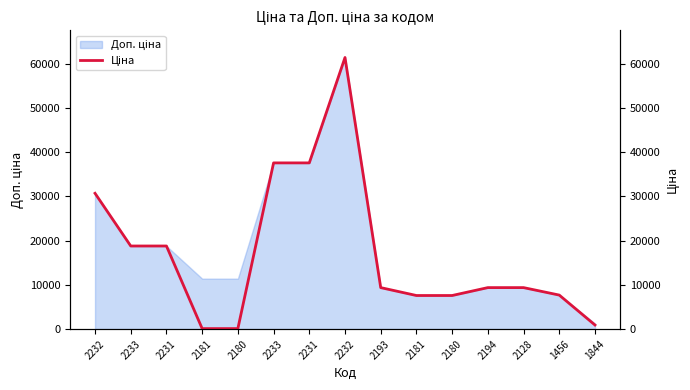

How many interior local peaks (higher than both neighbors) does the data have?

1